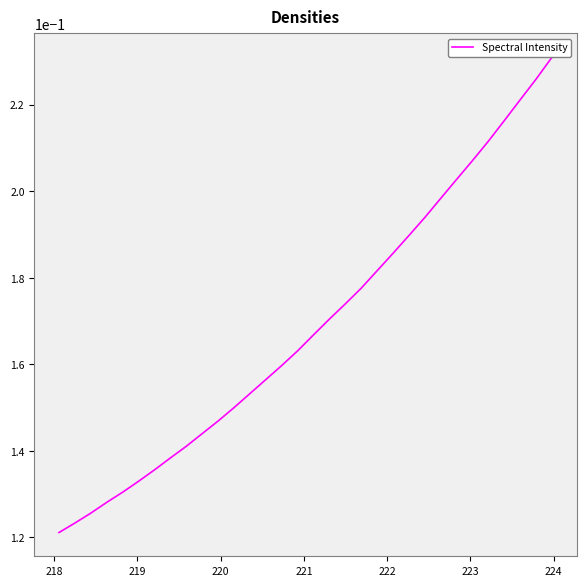

Does the chart have visible grid lines?

No